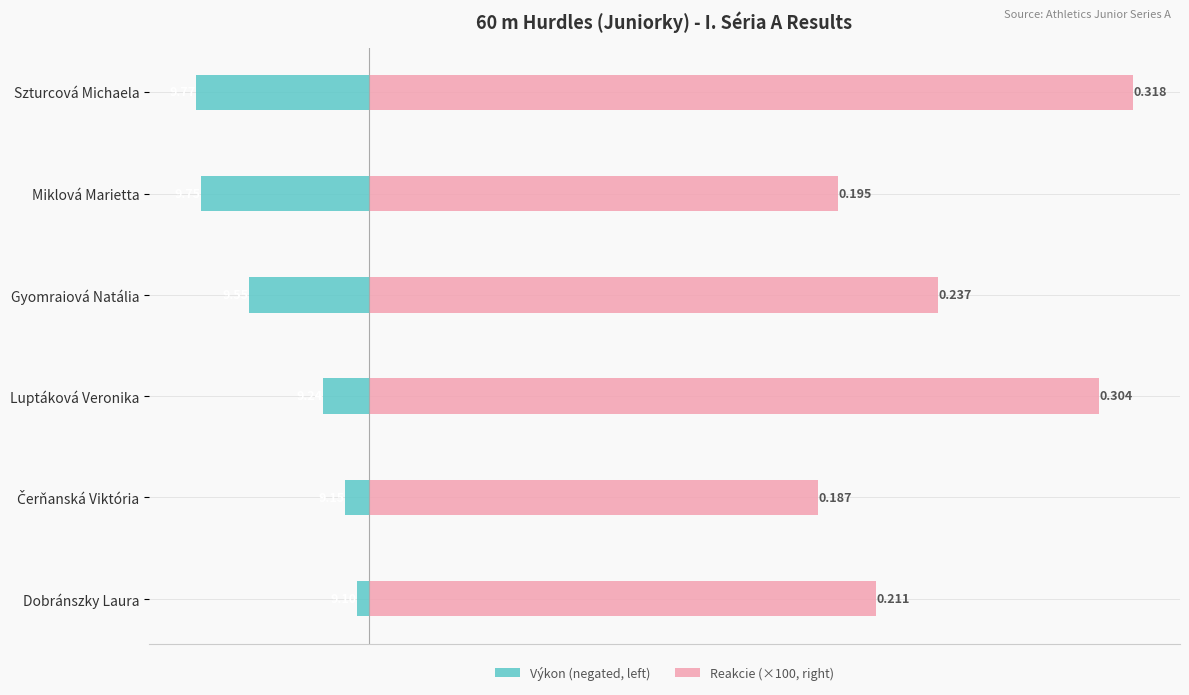

How many bars are there in total?

12